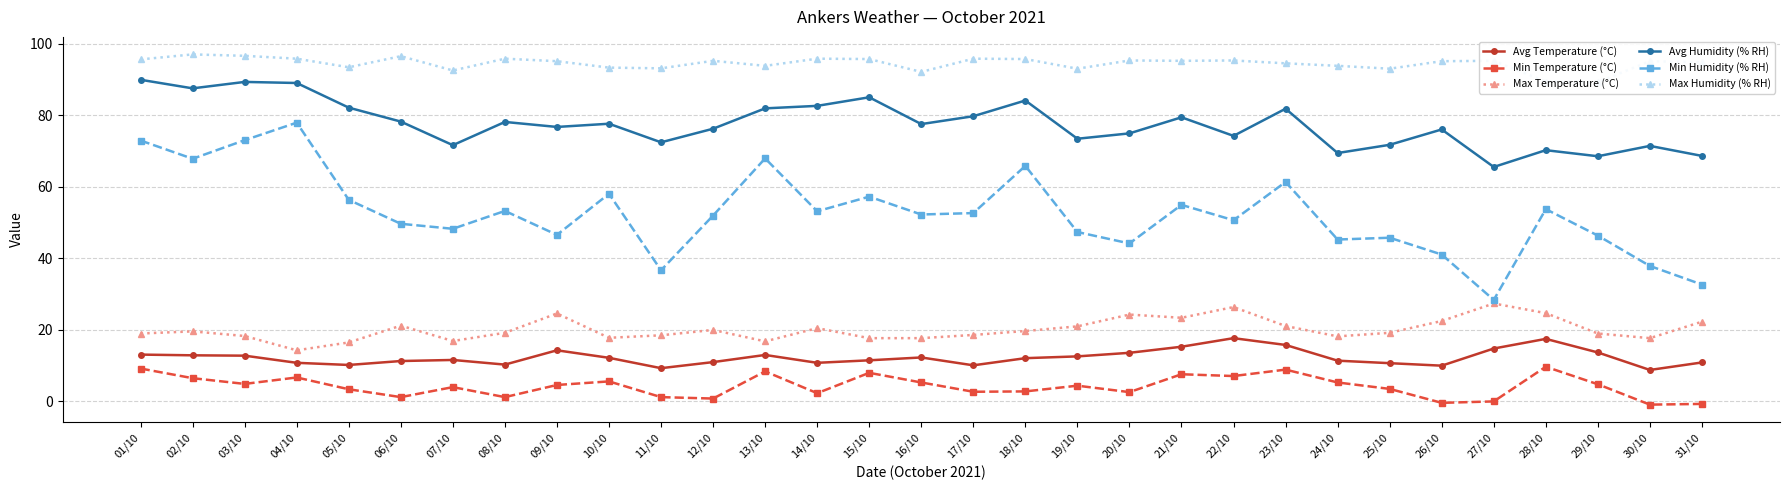

Which series changed the most between 07/10 and 15/10?

Avg Humidity (% RH)